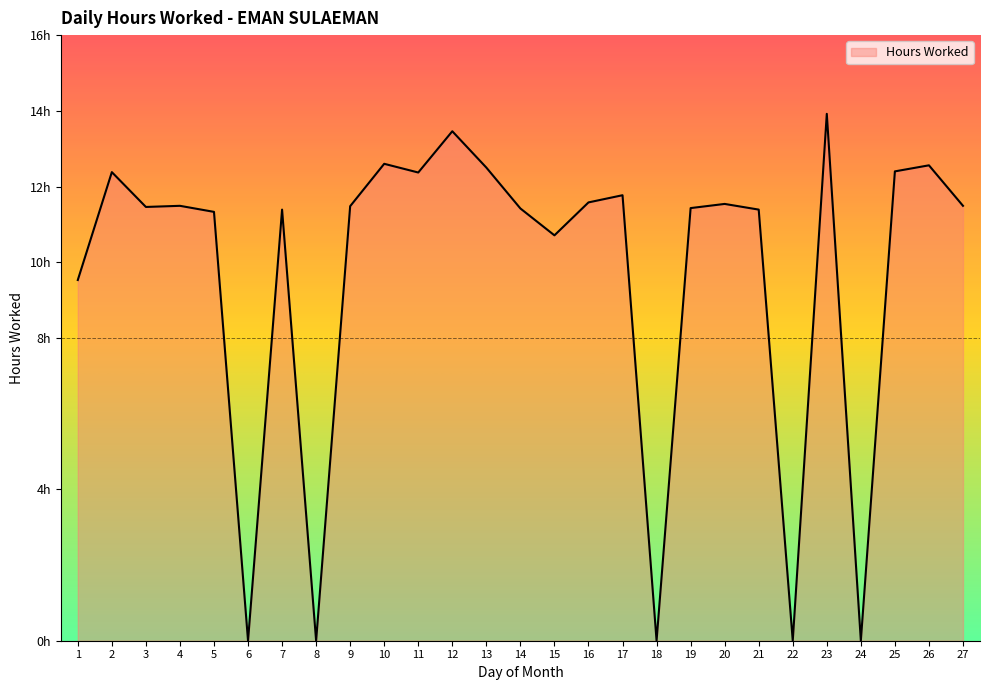

The value at 16 is 2.5. True or false?

False